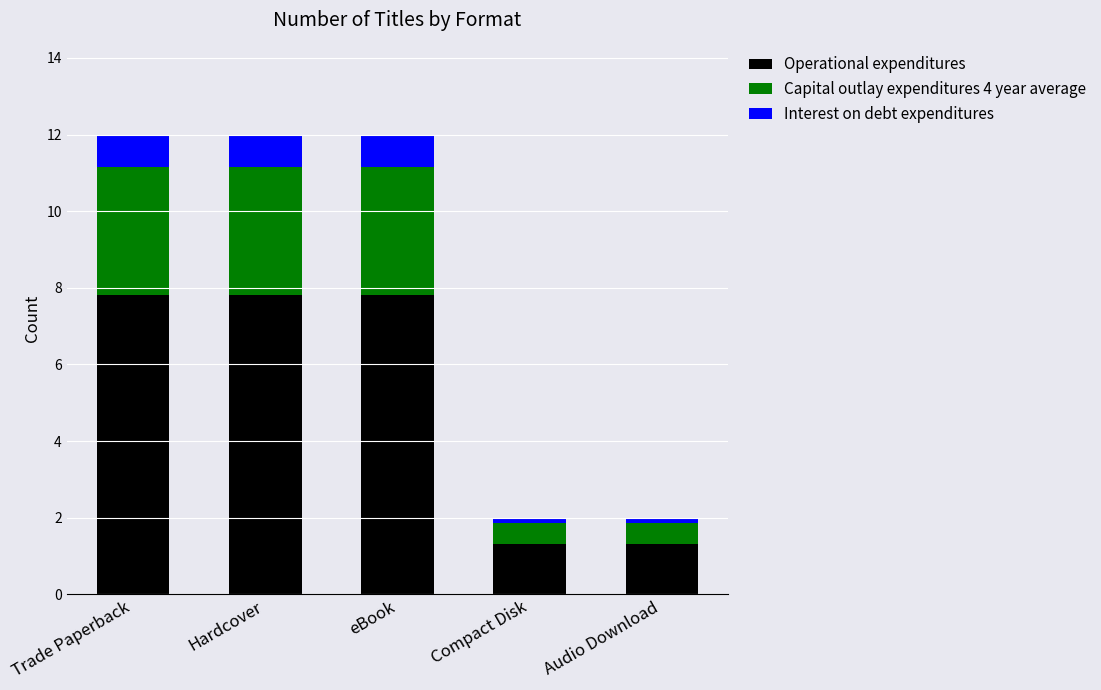

The value of Operational expenditures at eBook is 12.9. True or false?

False